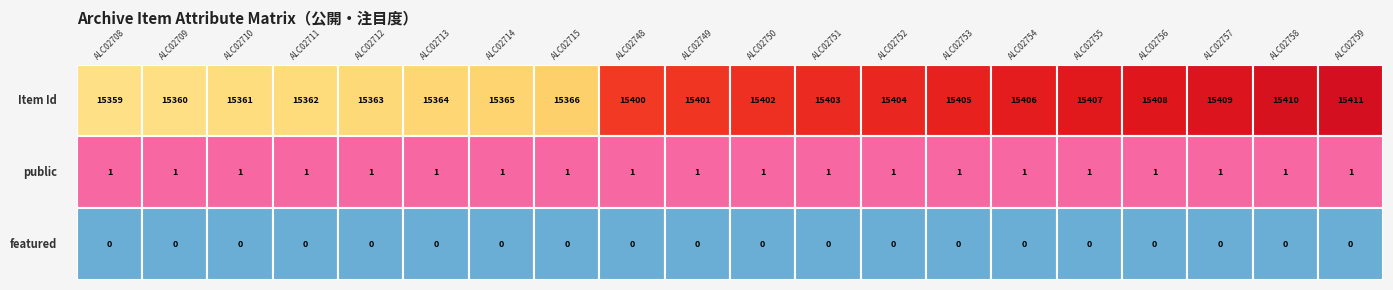

How many data points in ALC02748 are less than 1?

1